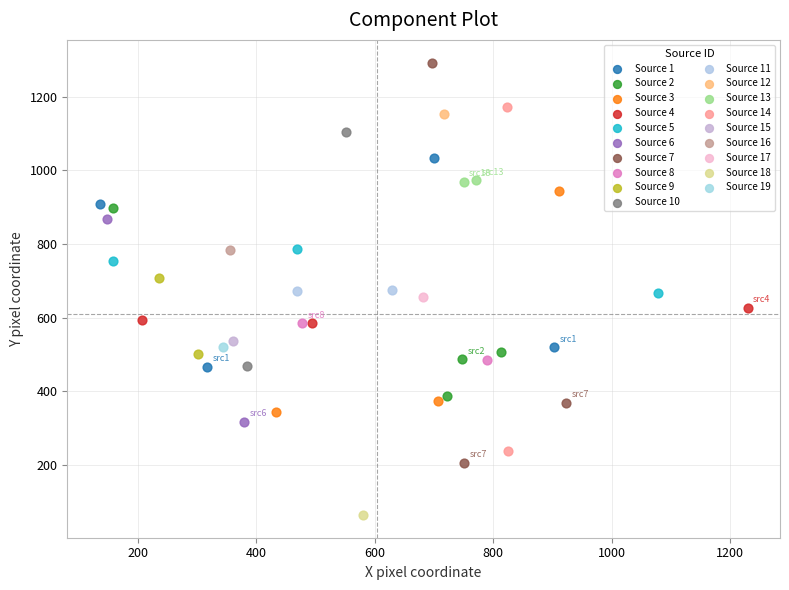

Which series contains the lowest Y value?

Source 18